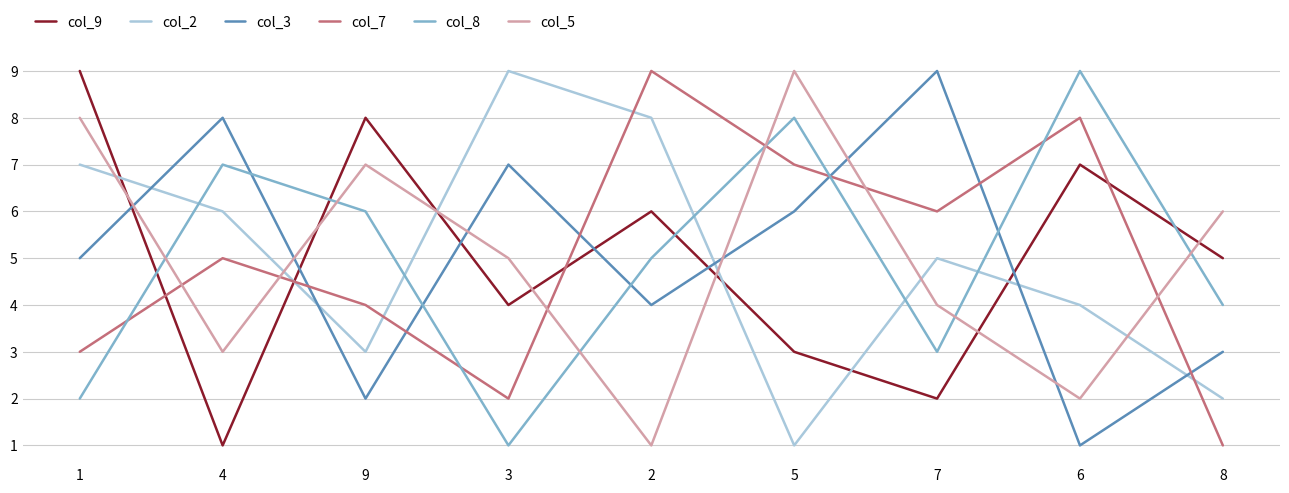

How many intersections are there between col_5 and col_2?

6